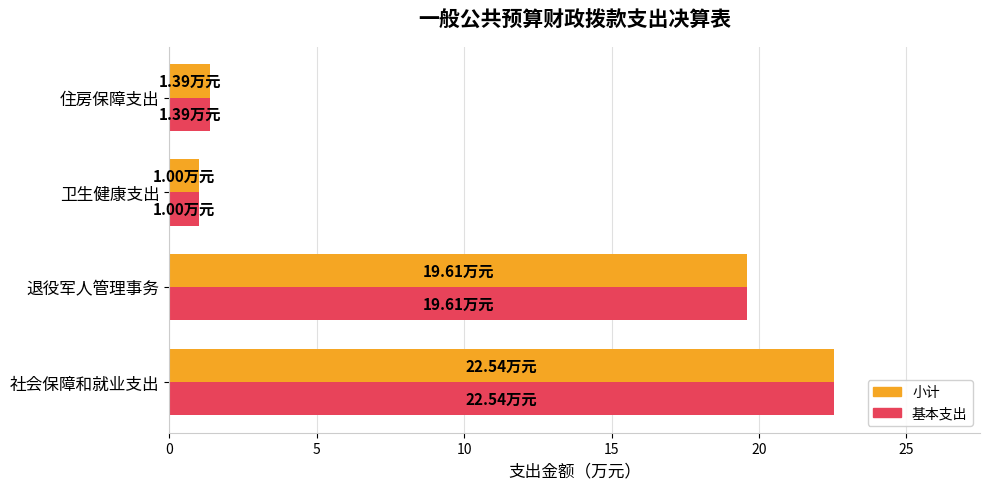

At which category is the sum across all series the highest?

社会保障和就业支出